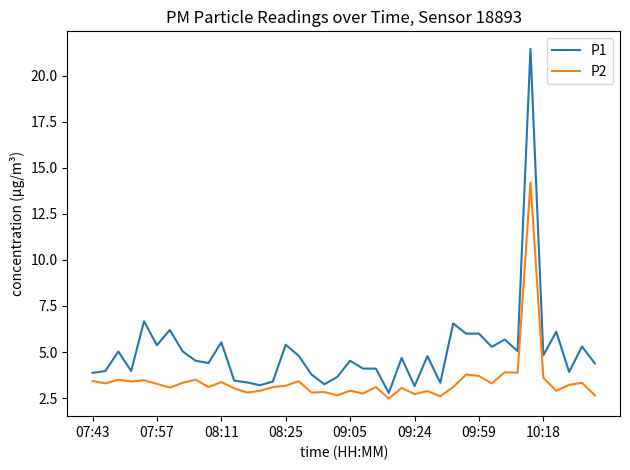

Which series has the largest total across all categories?

P1